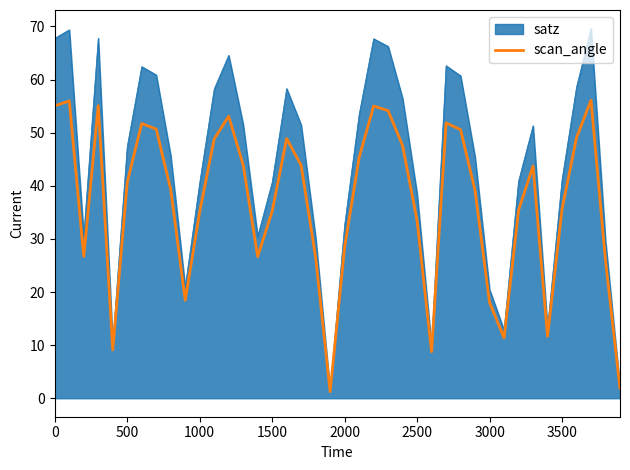

Which series has the widest spread of values?

satz